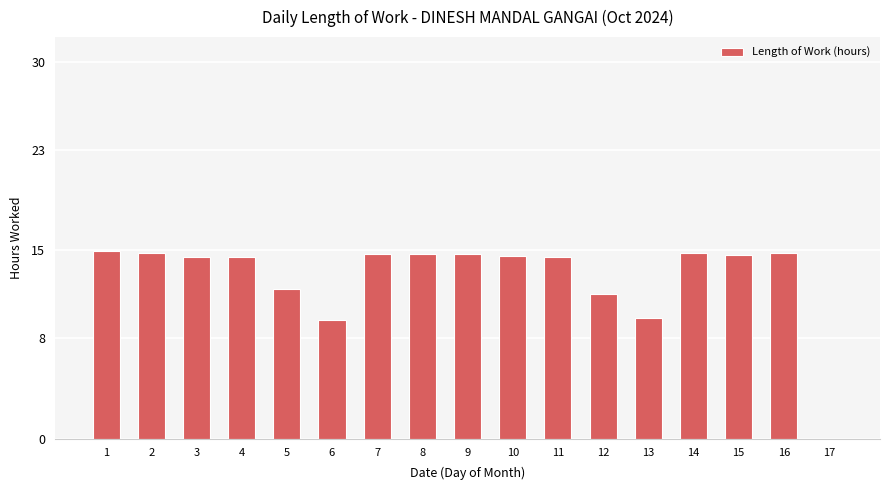

What is the sum of the values at 3 and 1?

29.4